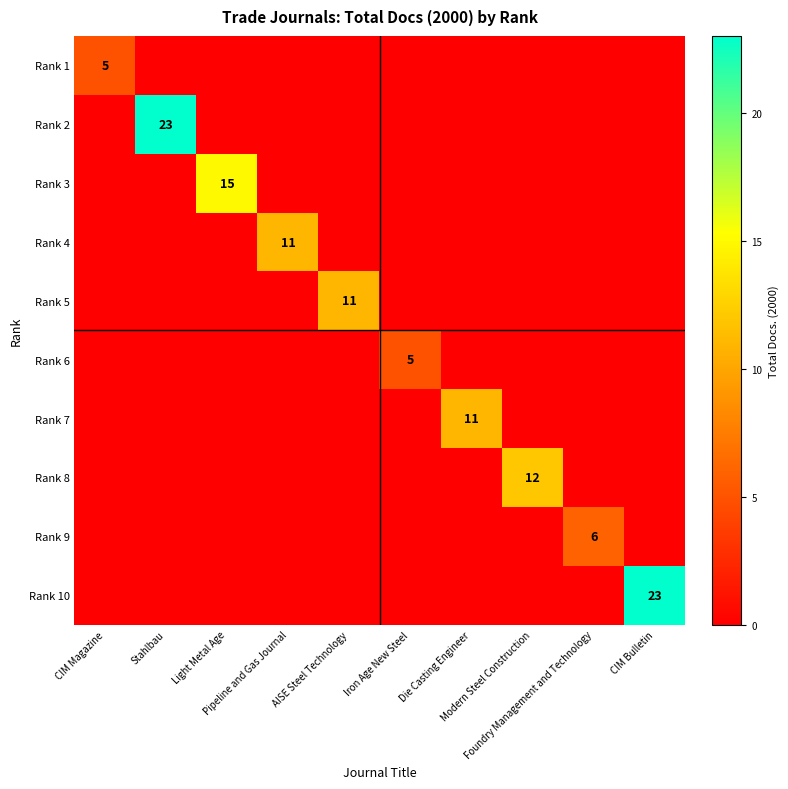

At which label does Rank 6 reach its minimum?

CIM Magazine